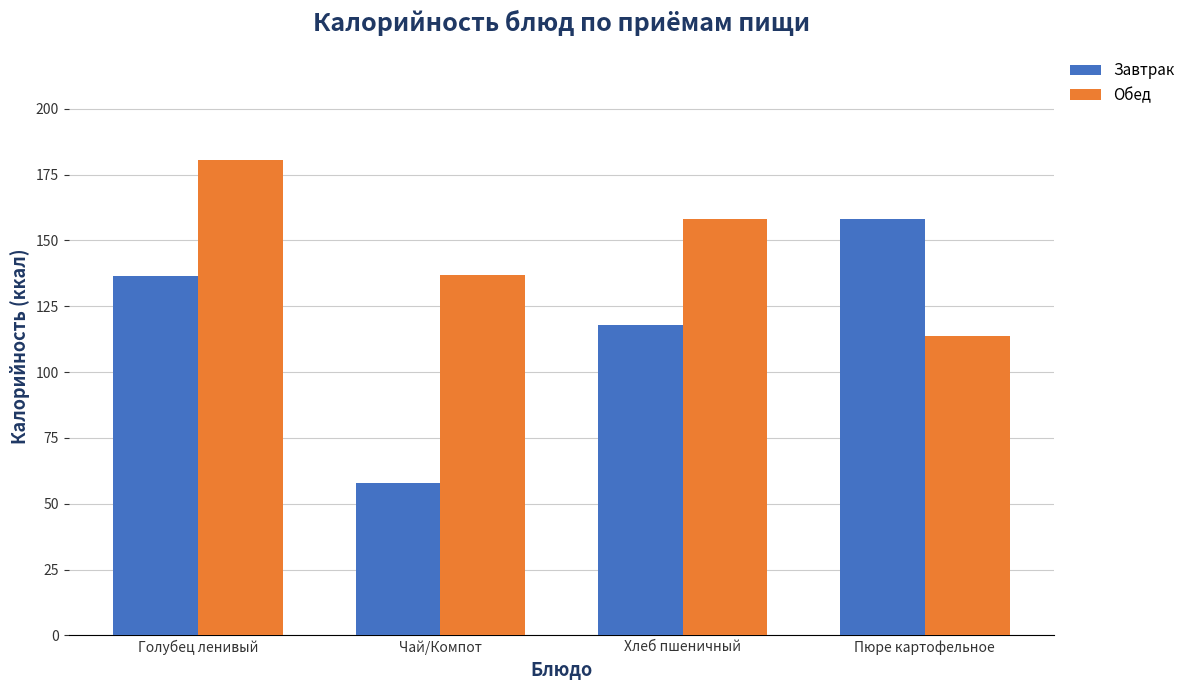

Rank the series by their maximum value, from highest to lowest.

Обед, Завтрак